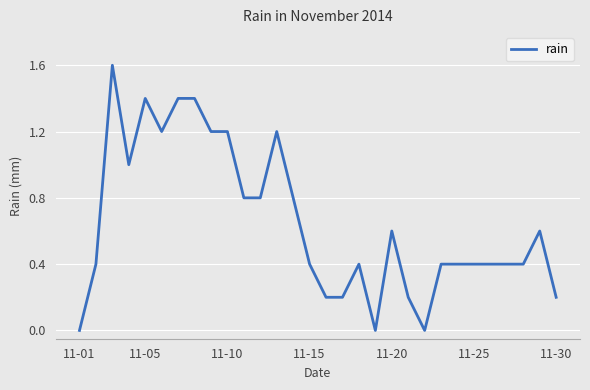

What is the maximum value shown in the chart?

1.6